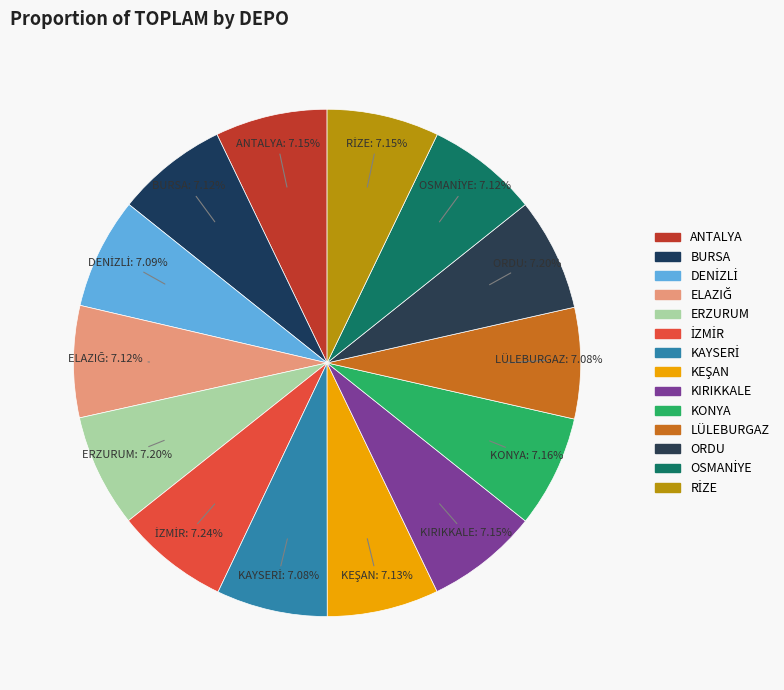

How many slices are in this pie chart?

14